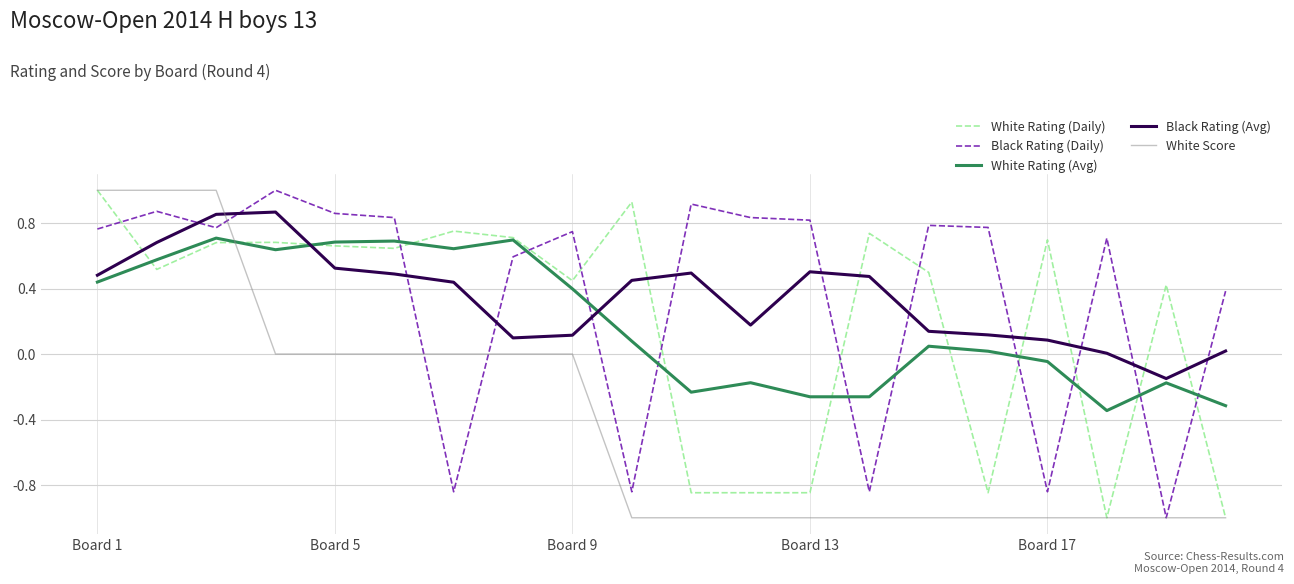

What is the difference between the second highest and minimum values in the Black Rating (Daily) series?

1.9